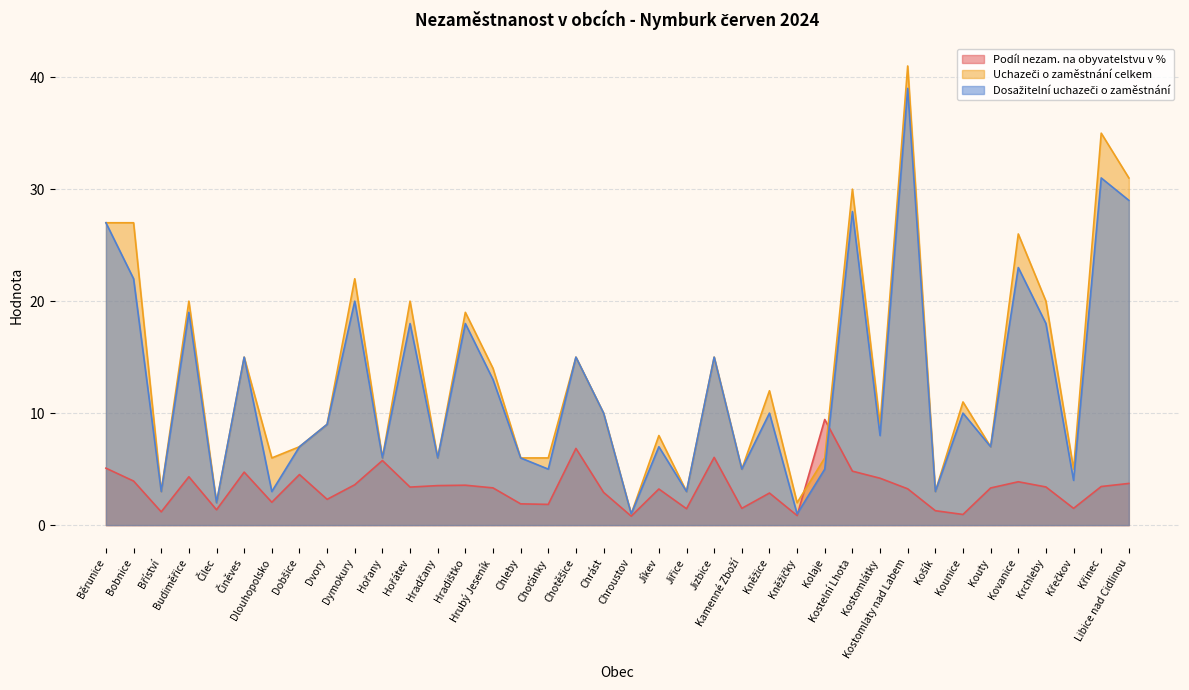

Reading left to right, what are all the values shown in this chart?

Podíl nezam. na obyvatelstvu v %: 5.1	3.9	1.2	4.3	1.4	4.7	2.0	4.5	2.3	3.6	5.8	3.4	3.5	3.6	3.3	1.9	1.9	6.8	2.9	0.8	3.2	1.5	6.0	1.5	2.9	0.9	9.4	4.8	4.2	3.2	1.3	1.0	3.3	3.9	3.4	1.5	3.4	3.7
Uchazeči o zaměstnání celkem: 27.0	27.0	3.0	20.0	2.0	15.0	6.0	7.0	9.0	22.0	6.0	20.0	6.0	19.0	14.0	6.0	6.0	15.0	10.0	1.0	8.0	3.0	15.0	5.0	12.0	2.0	6.0	30.0	9.0	41.0	3.0	11.0	7.0	26.0	20.0	5.0	35.0	31.0
Dosažitelní uchazeči o zaměstnání: 27.0	22.0	3.0	19.0	2.0	15.0	3.0	7.0	9.0	20.0	6.0	18.0	6.0	18.0	13.0	6.0	5.0	15.0	10.0	1.0	7.0	3.0	15.0	5.0	10.0	1.0	5.0	28.0	8.0	39.0	3.0	10.0	7.0	23.0	18.0	4.0	31.0	29.0